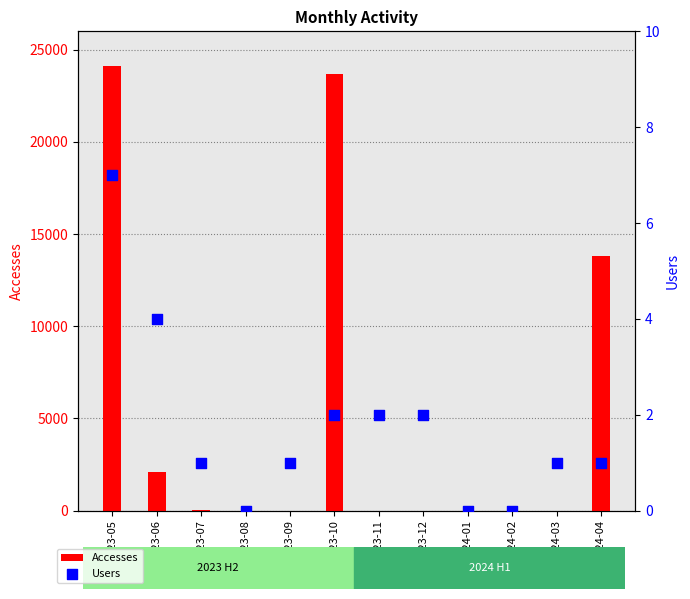

Which series contains the lowest Y value?

Accesses